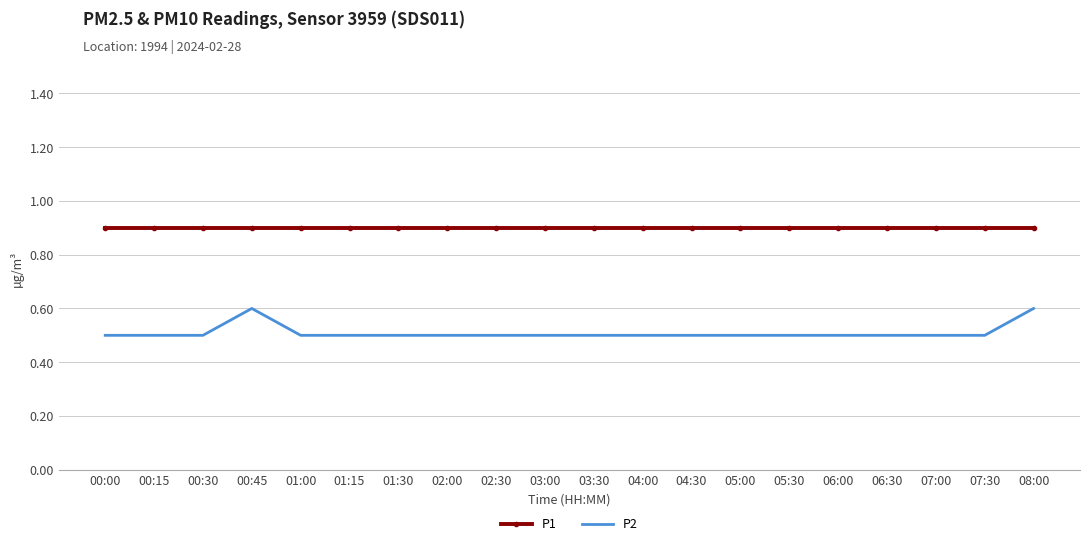

What are all the series names shown in the legend?

P1, P2